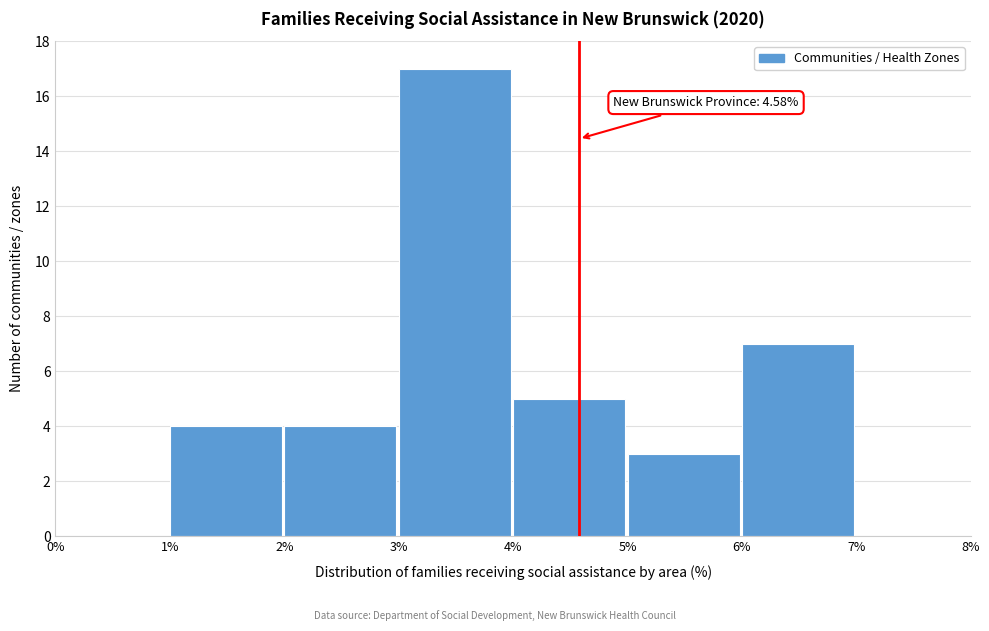

Over which range of the x-axis is the bar tallest?

3% to 4%